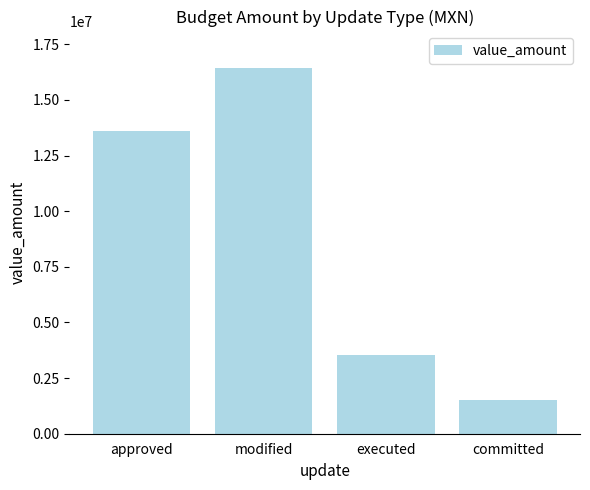

What is the label of the 1st bar from the right?

committed